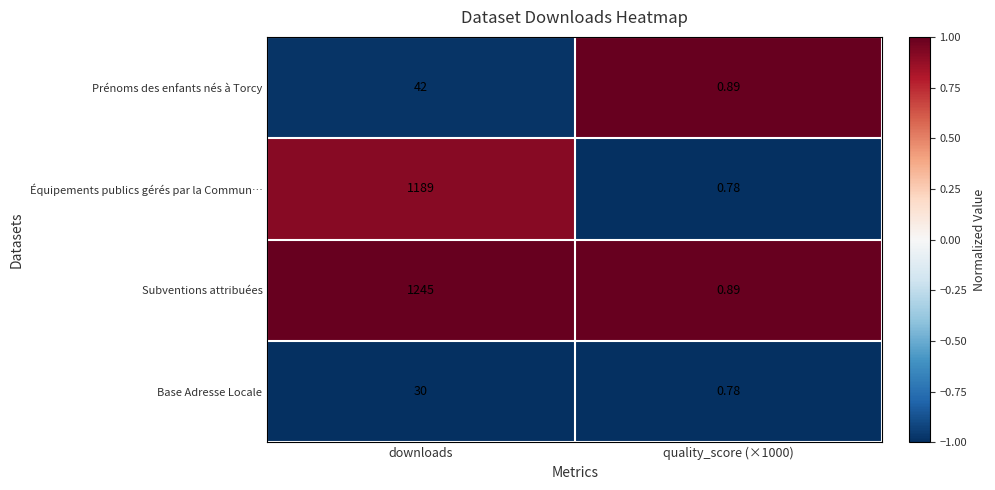

Which series has the largest total across all categories?

Subventions attribuées